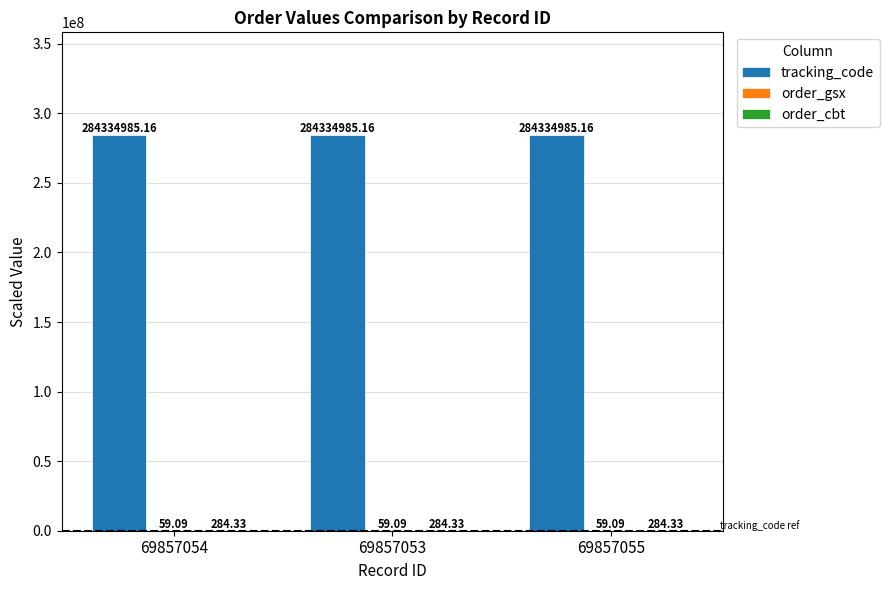

Does the chart contain stacked bars?

No